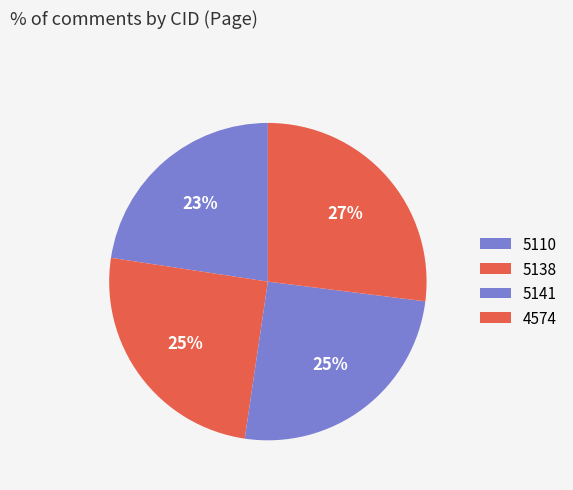

Does any single category account for the majority?

No